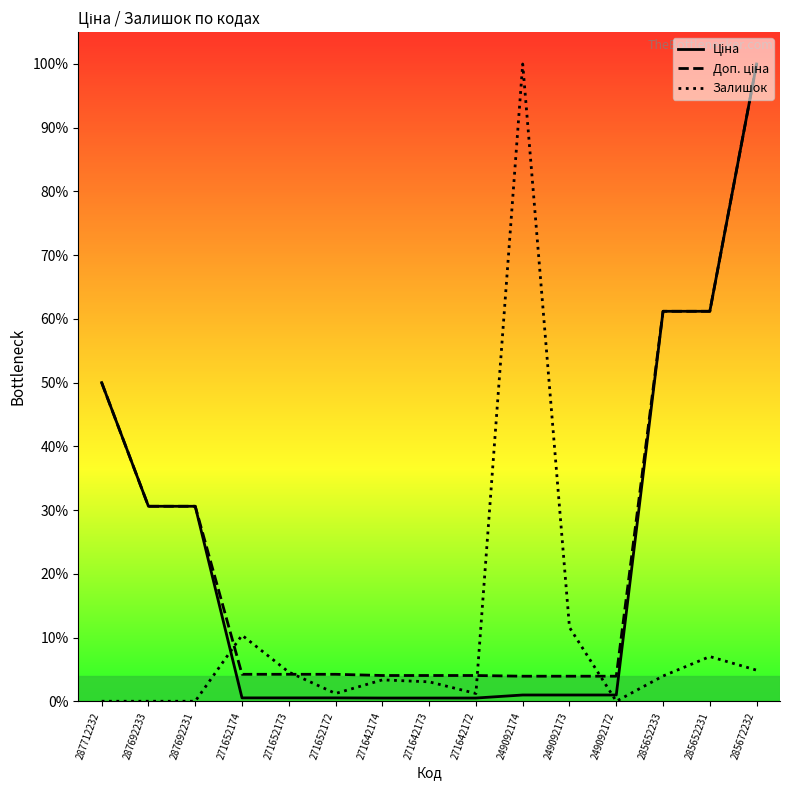

Does the chart have visible grid lines?

No